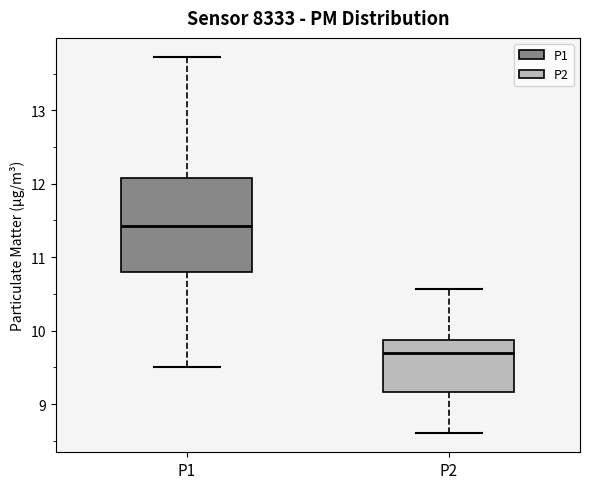

Where is the lower edge of the box for P2 on the y-axis? The values are not printed on the chart, so give them approximately, as read against the axis.

9.2